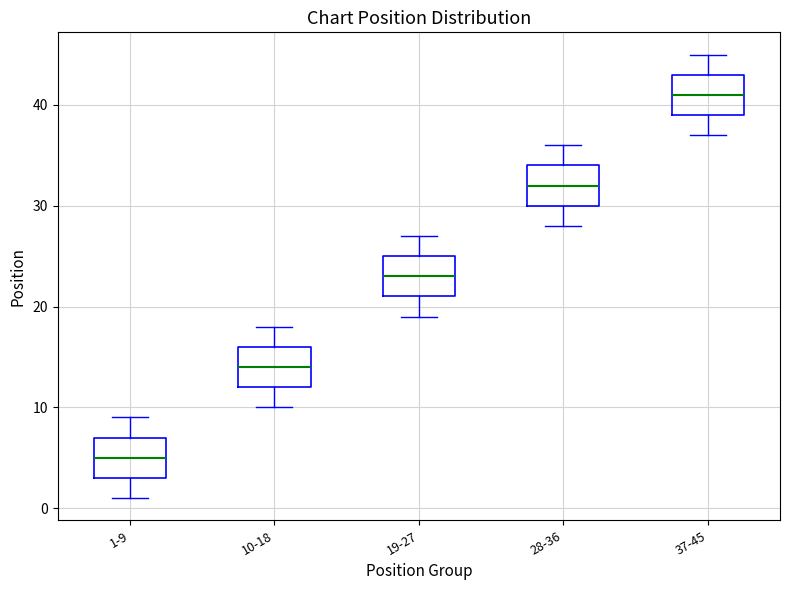

Which box's median line is the highest?

37-45